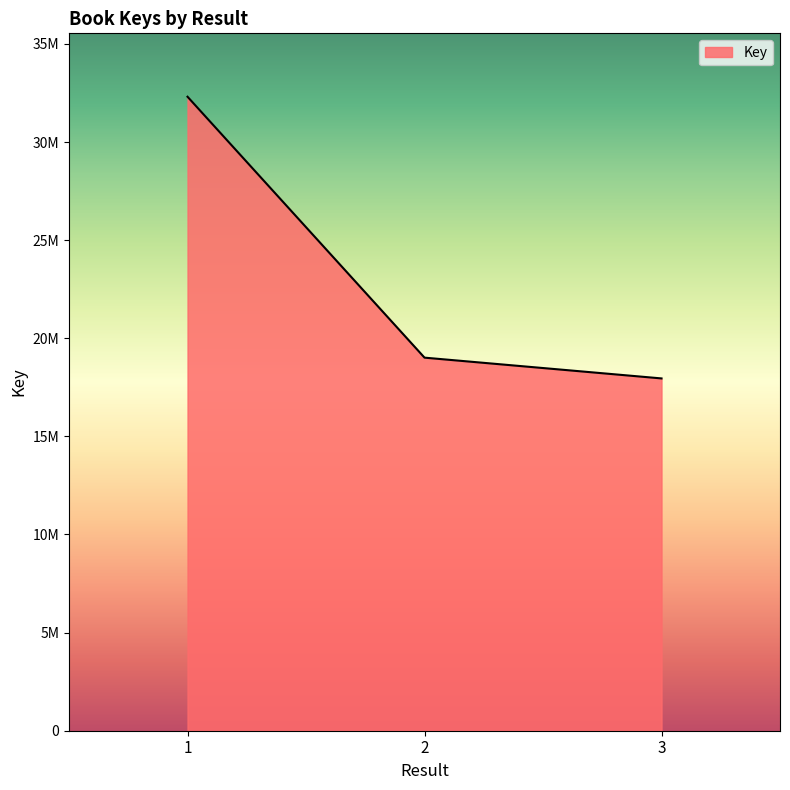

Is this an area chart (filled region under the line)?

Yes